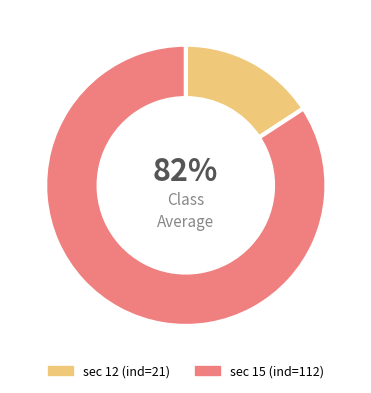

To the nearest percent, what is the combined percentage of 12 and 15?

100%